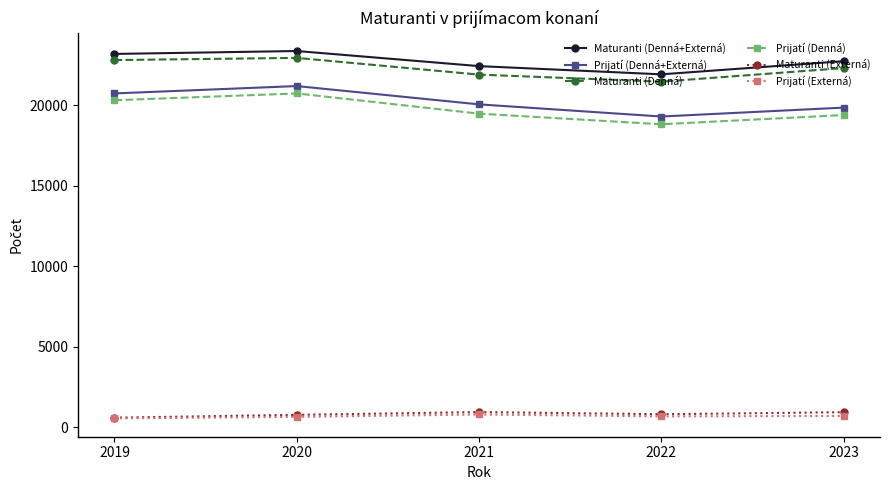

What is the difference between the highest and lowest values at 2020?

22723